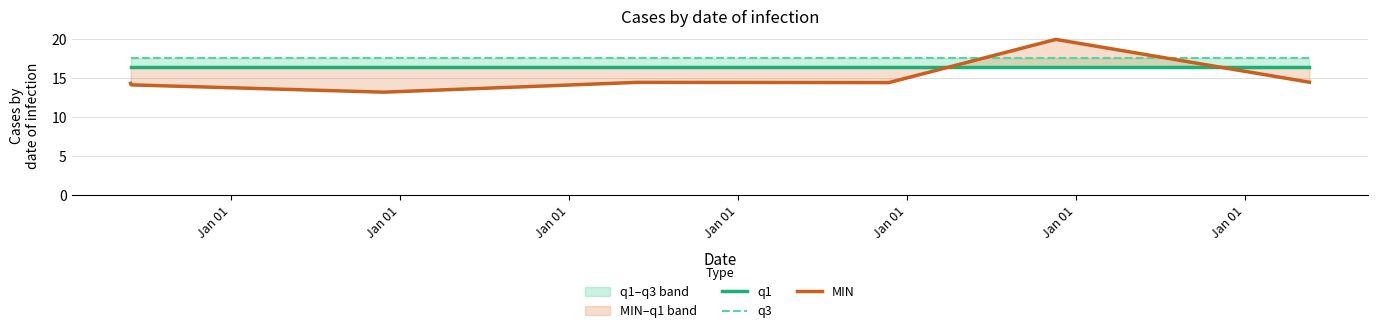

What is the value of the q3 point at the 2nd from the left?

17.6